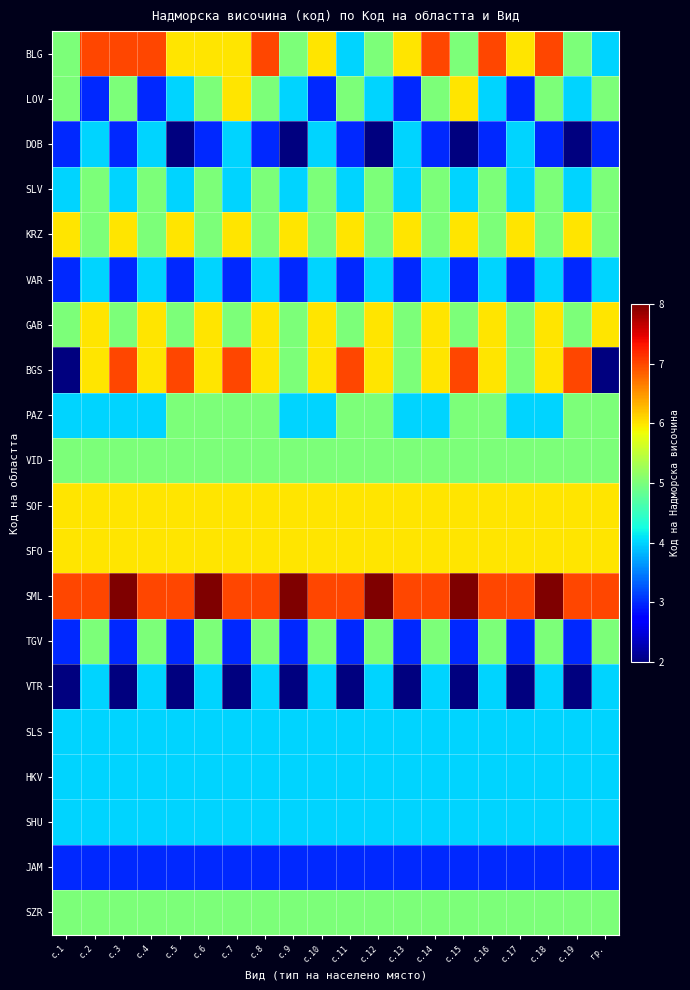

Which label corresponds to the largest value in the chart?

с.3